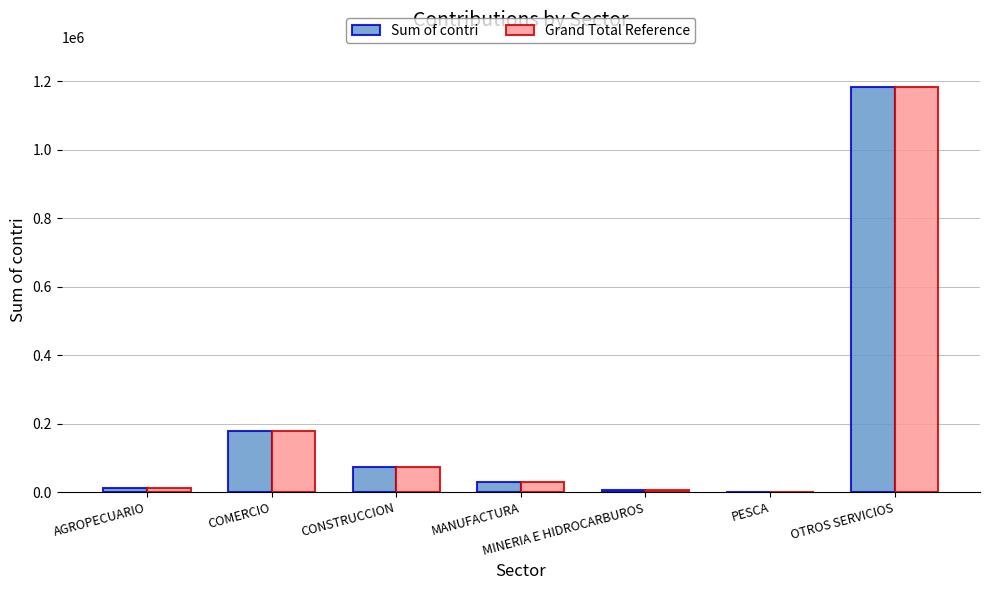

How many groups of bars are there?

7